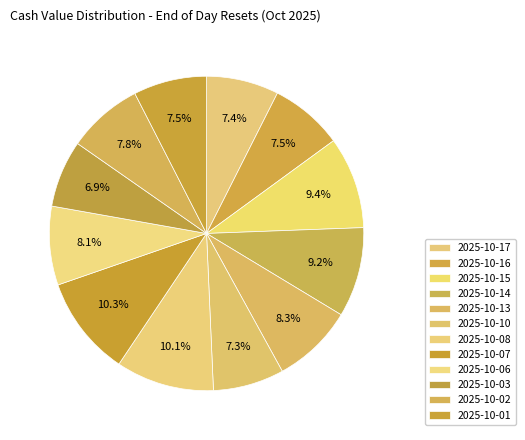

Count the number of slices in the pie.

12